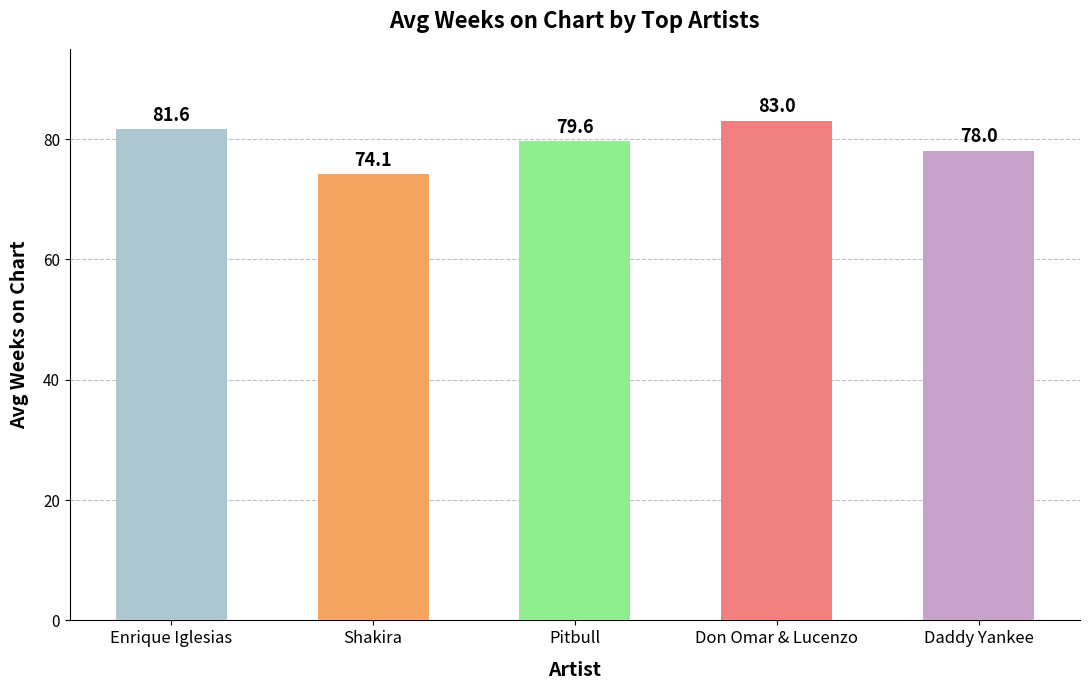

Reading right to left, extract all data points from this chart.

Daddy Yankee=78.0	Don Omar & Lucenzo=83.0	Pitbull=79.6	Shakira=74.1	Enrique Iglesias=81.6